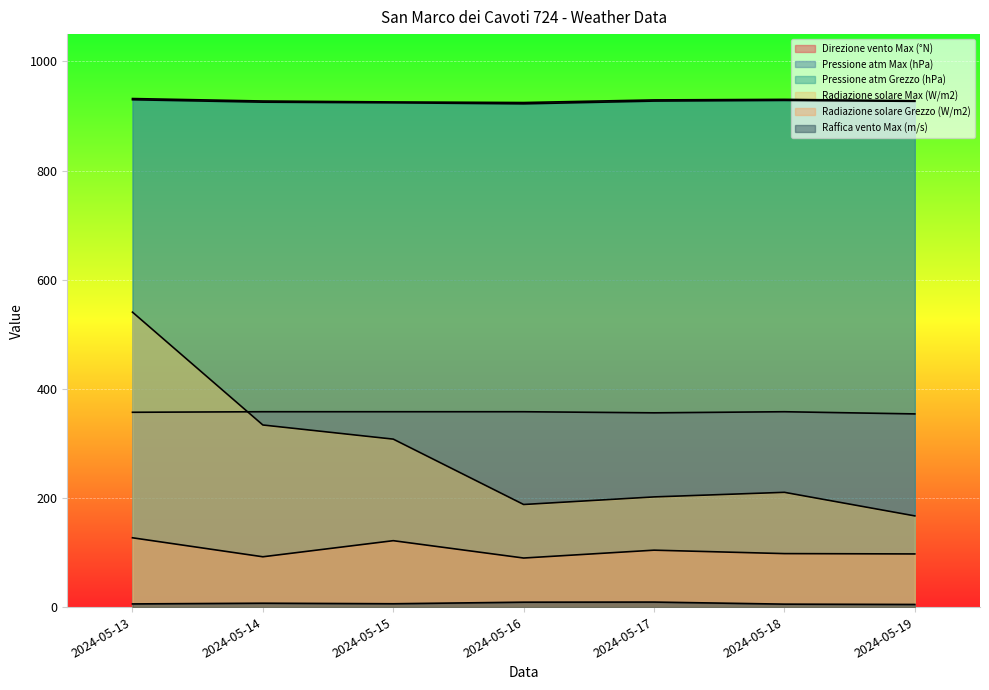

What is the sum of the Pressione atm Max (hPa) values at 2024-05-14 and 2024-05-13?

1859.3